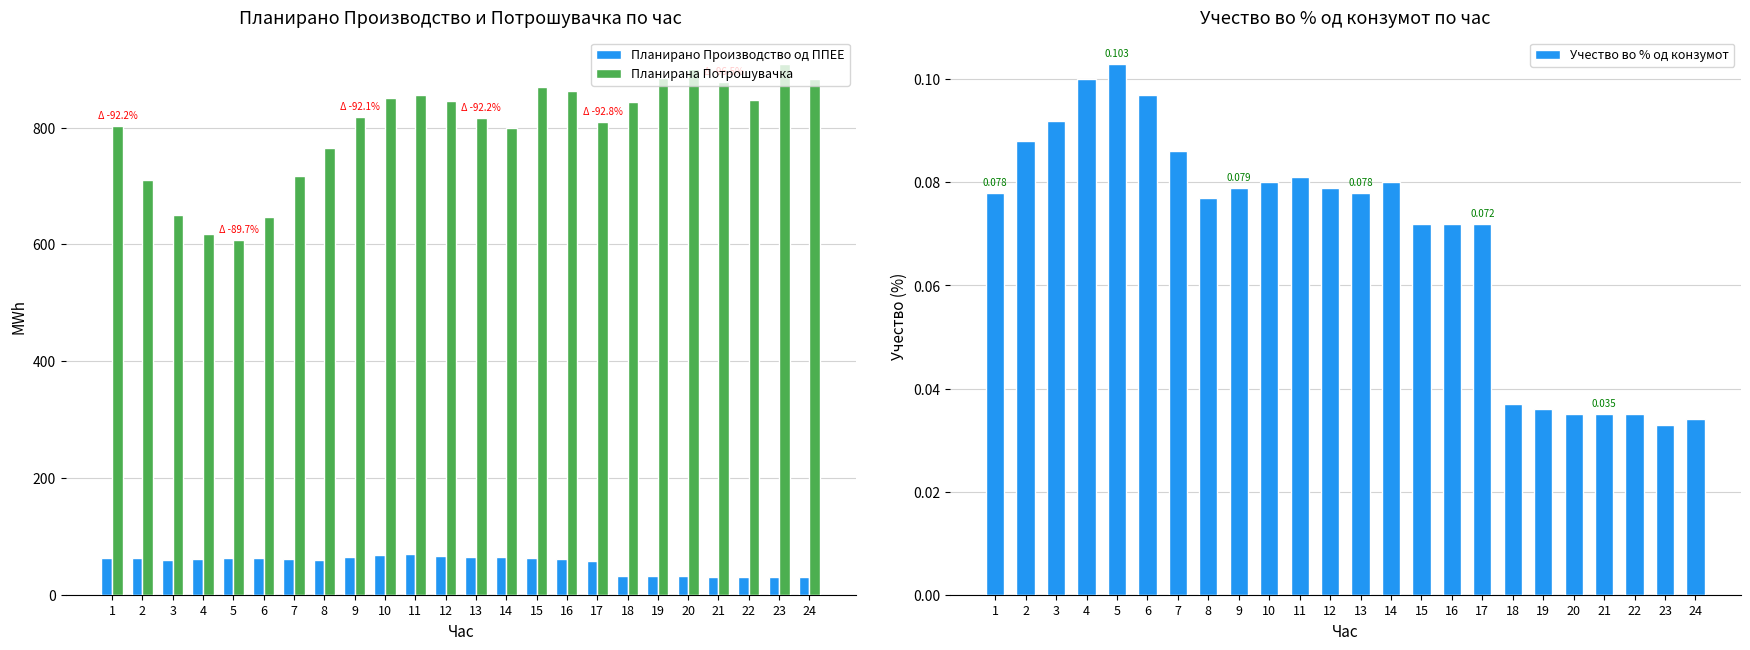

How many data points does each series have?

24